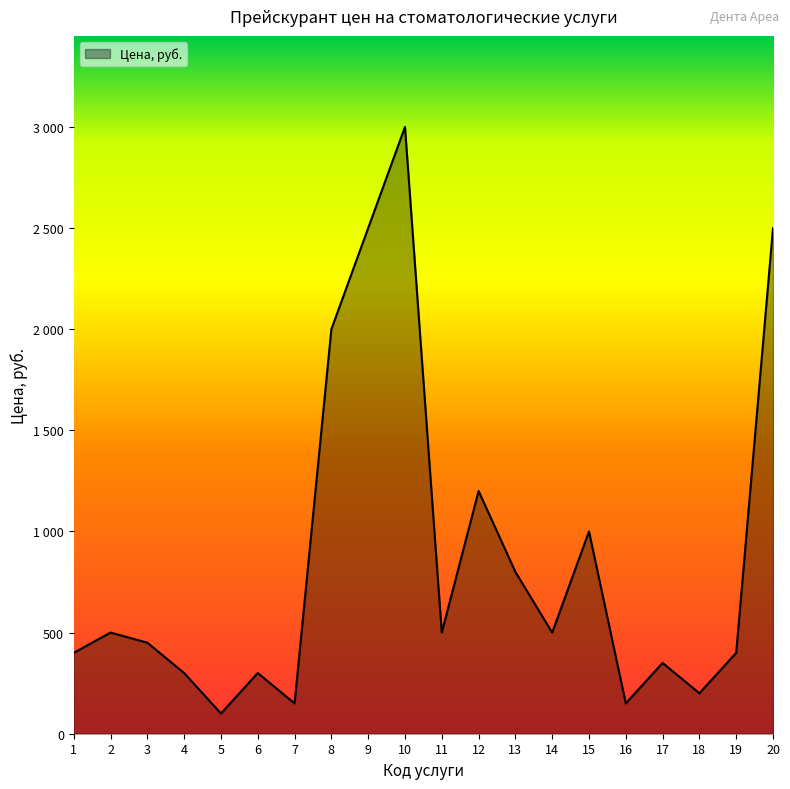

Does the chart display data point markers on the line(s)?

No